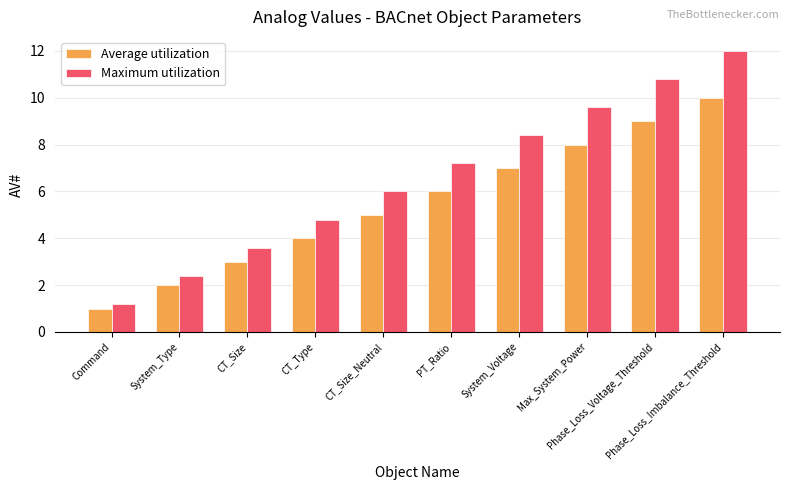

What are all the series names shown in the legend?

Average utilization, Maximum utilization